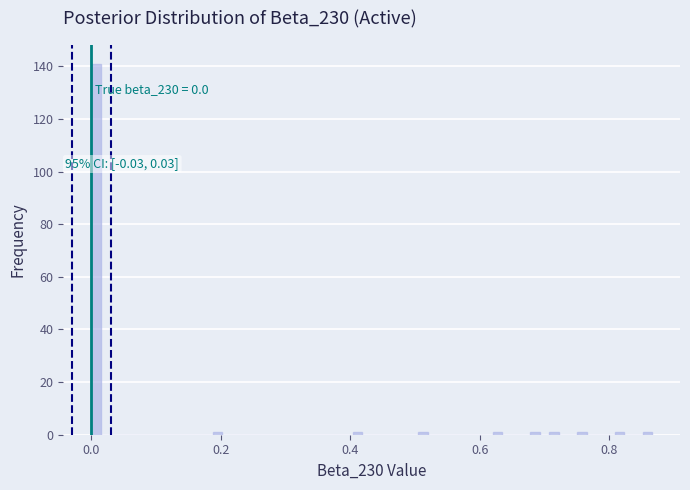

Around what value on the x-axis is the tallest bar? Give the approximate position of its centre, as read against the axis.

0.00